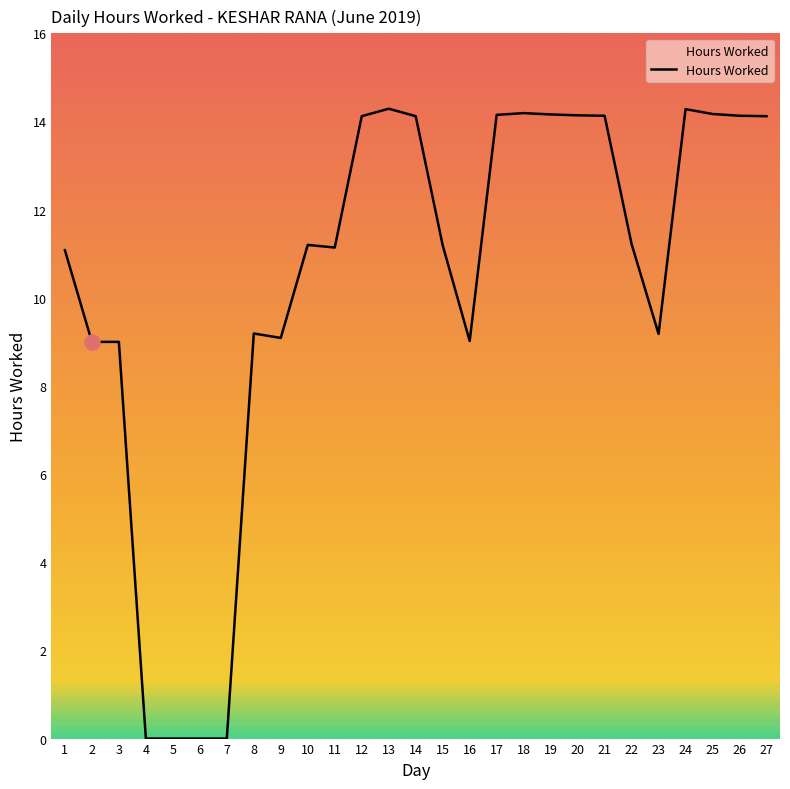

Approximately how many times larger is the value at 22 compared to 1?

1.0